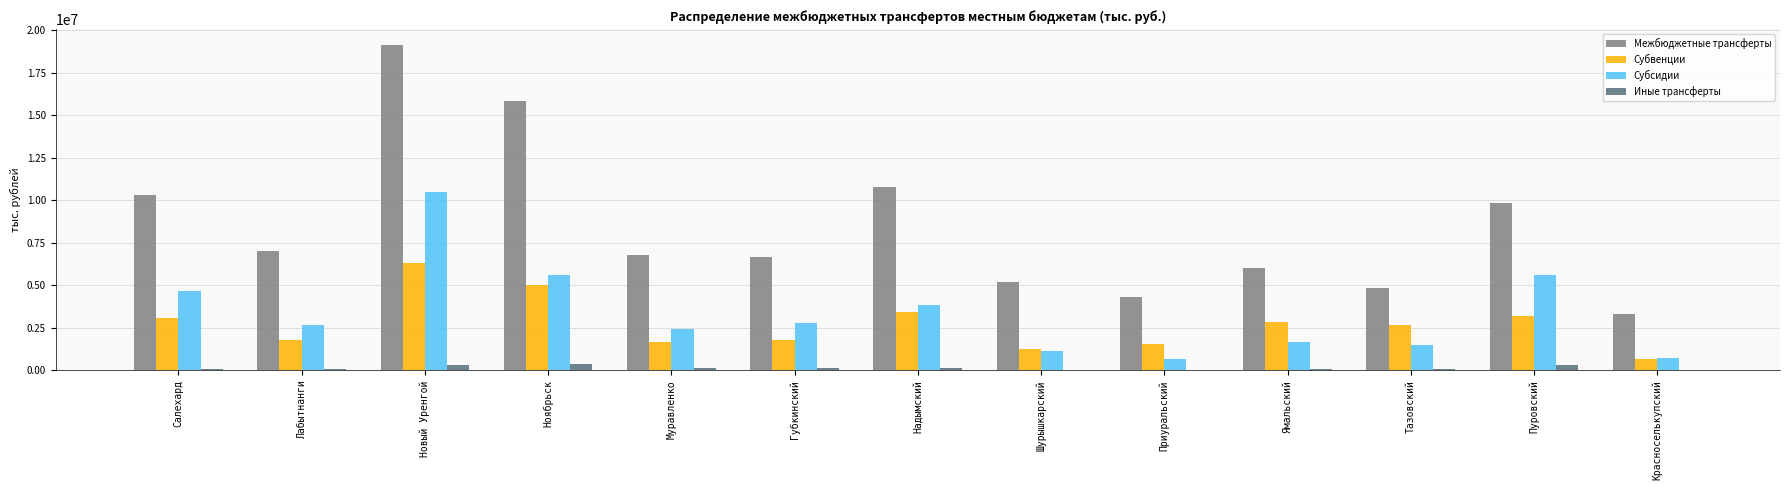

What is the maximum value shown in the chart?

19098173